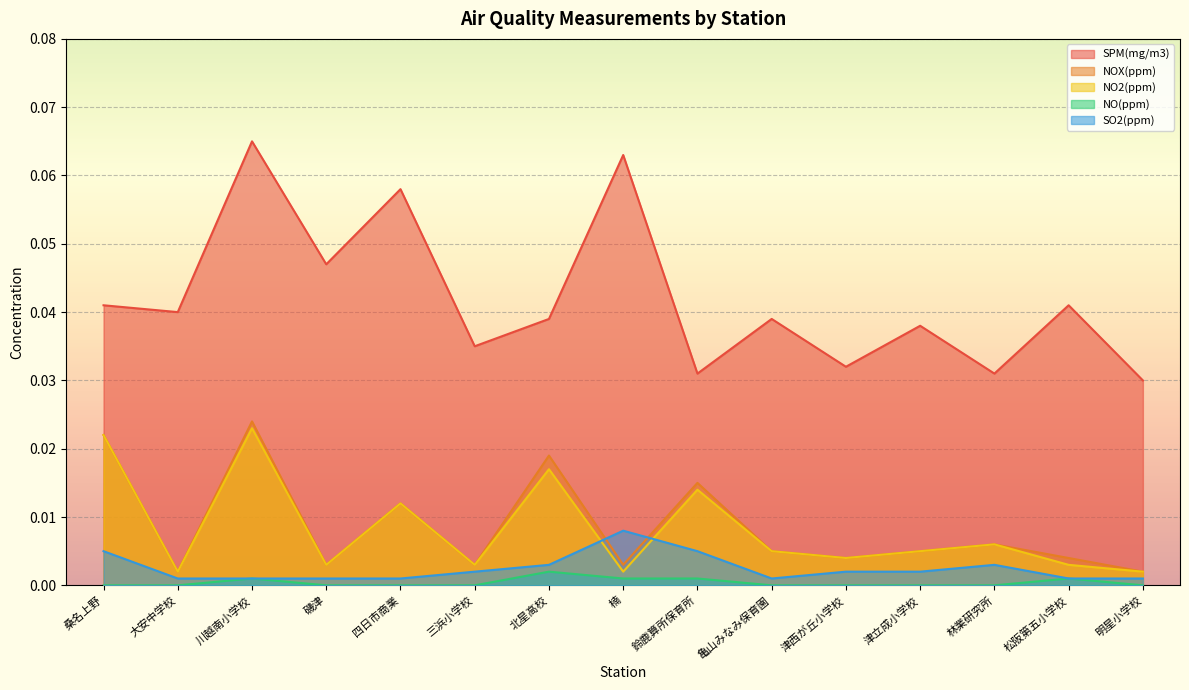

At which category is the sum across all series the highest?

川越南小学校